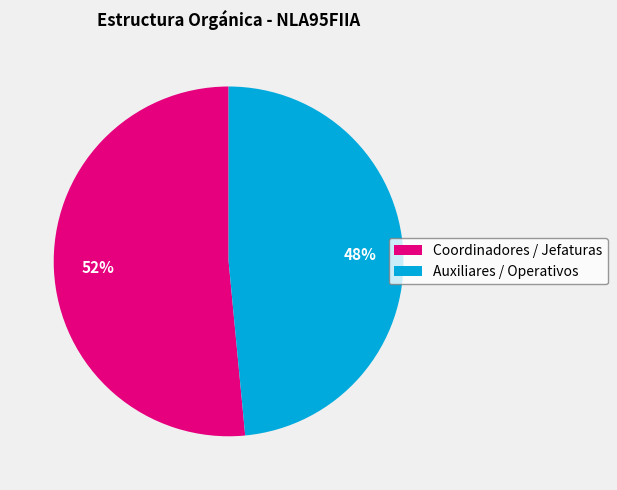

Does any single category account for the majority?

Yes